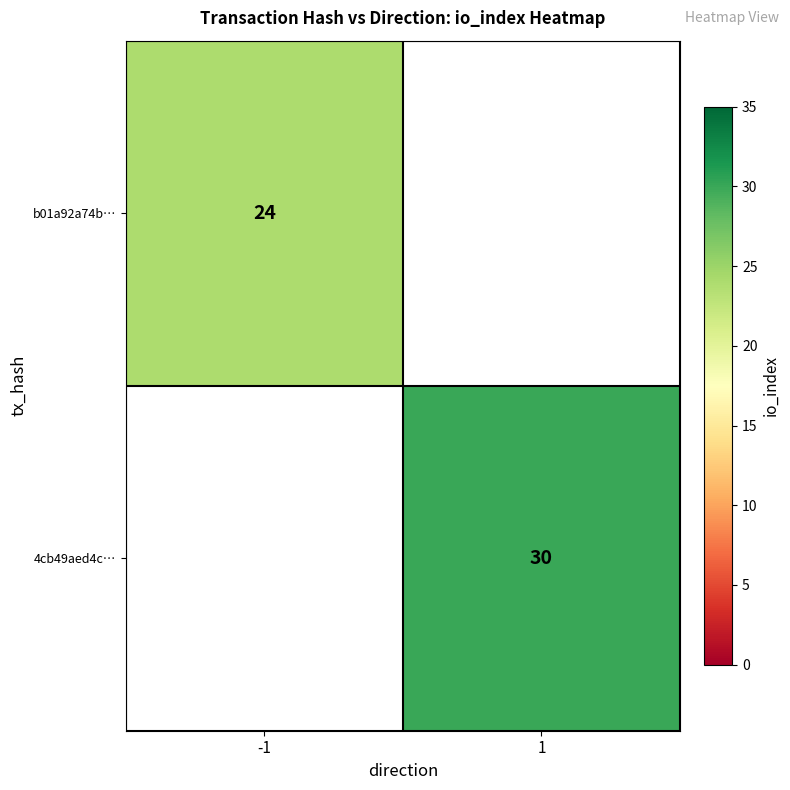

True or false: b01a92a74b… has a value of 24 at -1.

True